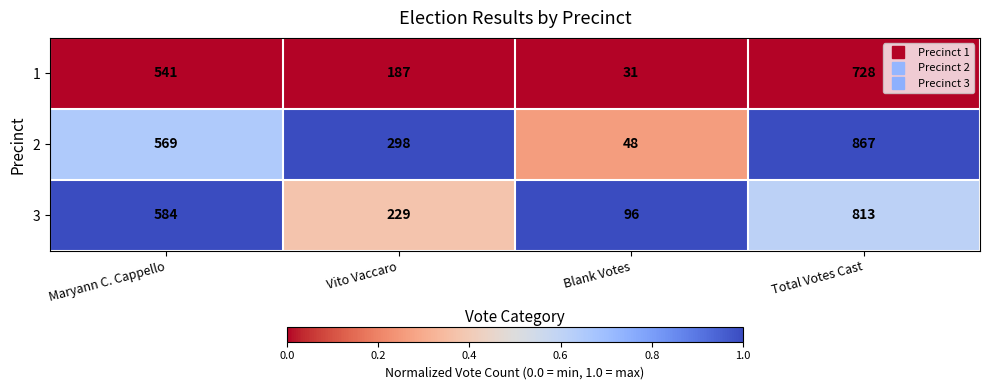

Which label corresponds to the largest value in the chart?

Total Votes Cast